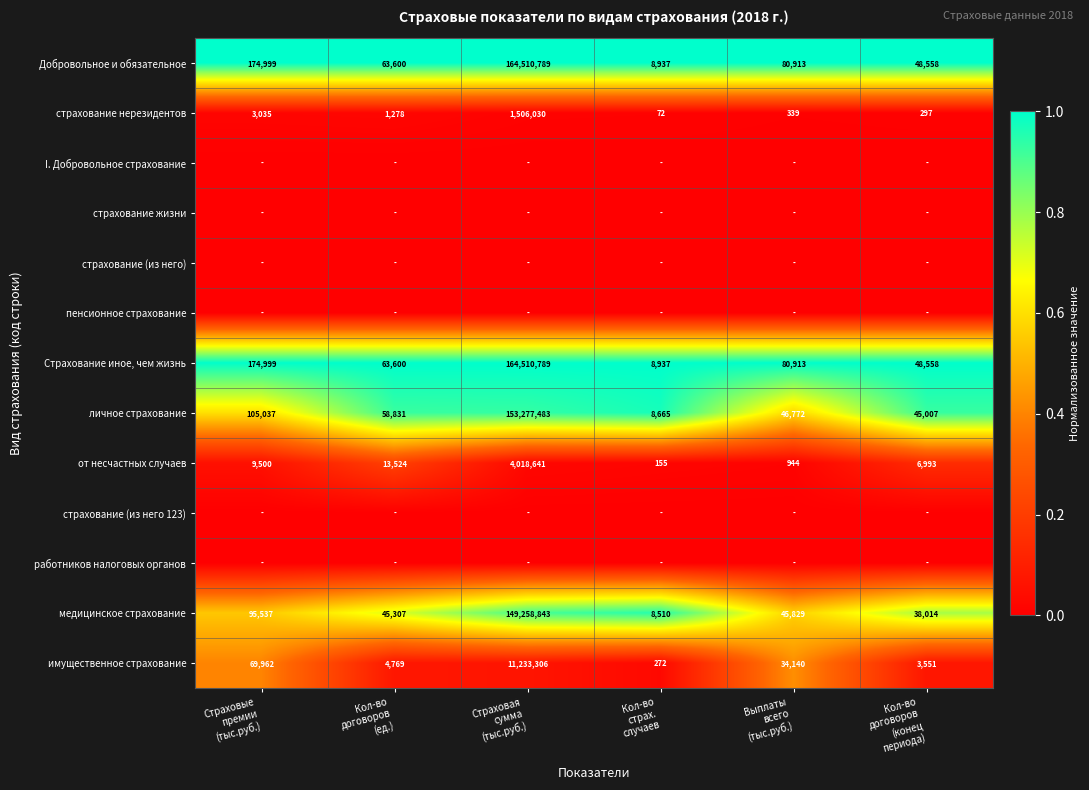

What is the average value of the Добровольное и обязательное series?

27481299